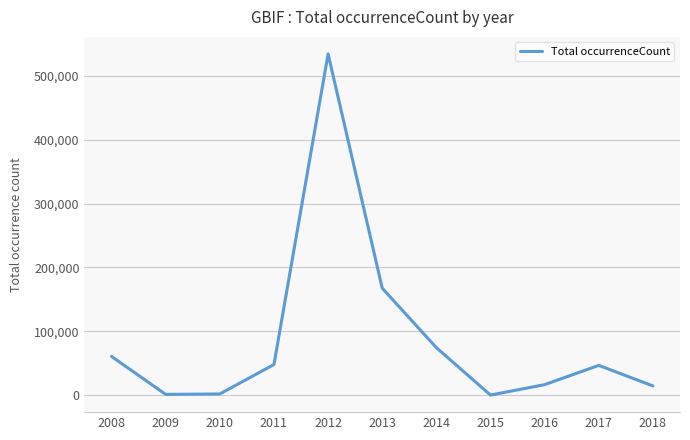

Which has a higher value, 2008 or 2016?

2008